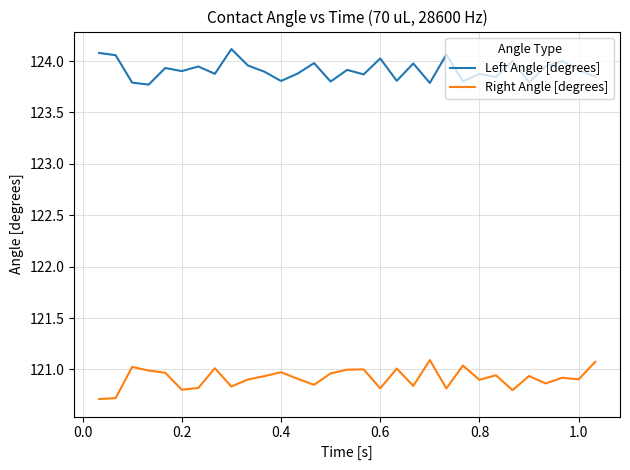

True or false: Left Angle [degrees] and Right Angle [degrees] intersect in this chart.

False